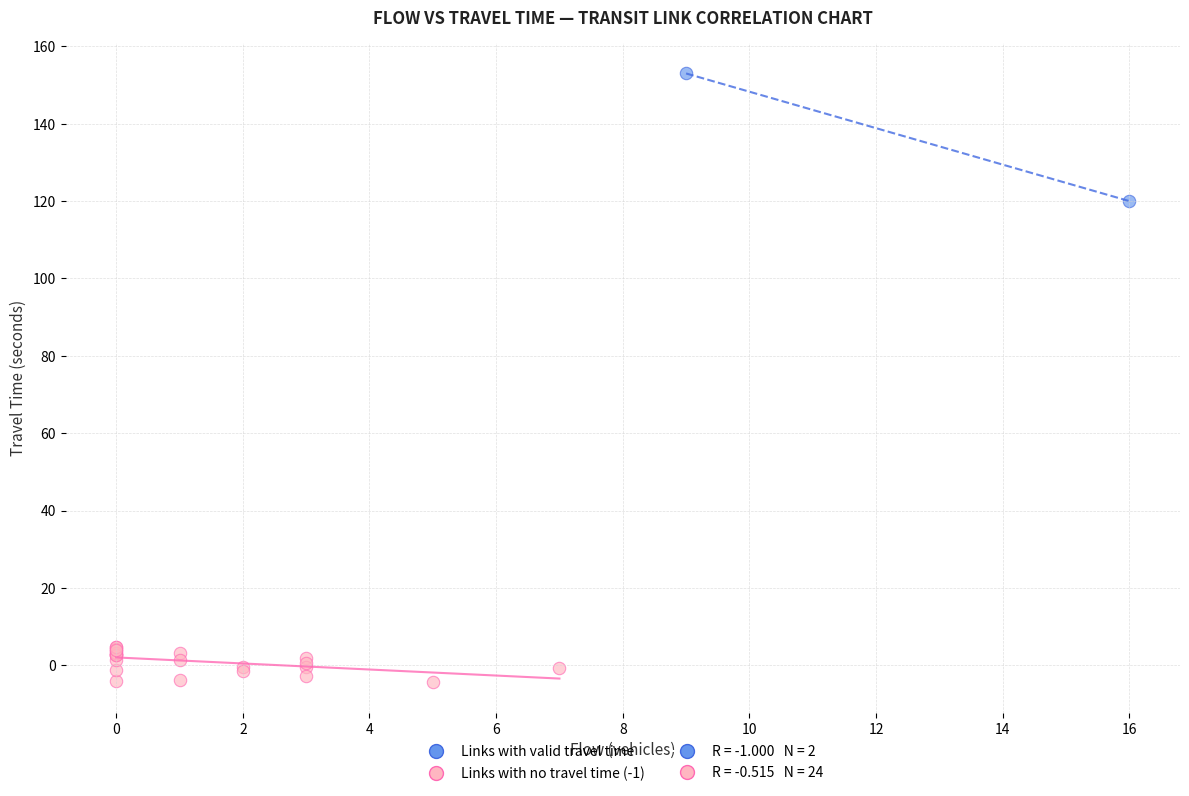

Which series reaches the maximum Y coordinate?

Links with valid travel time